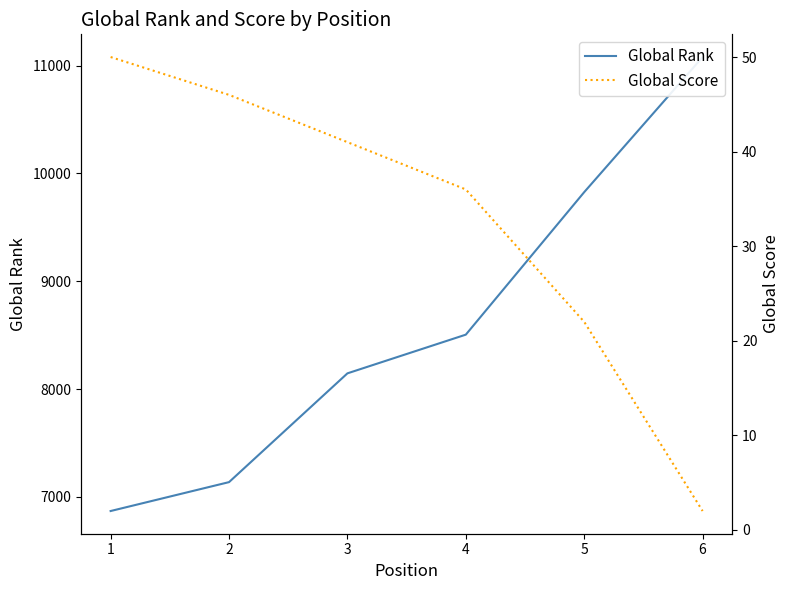

True or false: Global Rank and Global Score intersect in this chart.

False